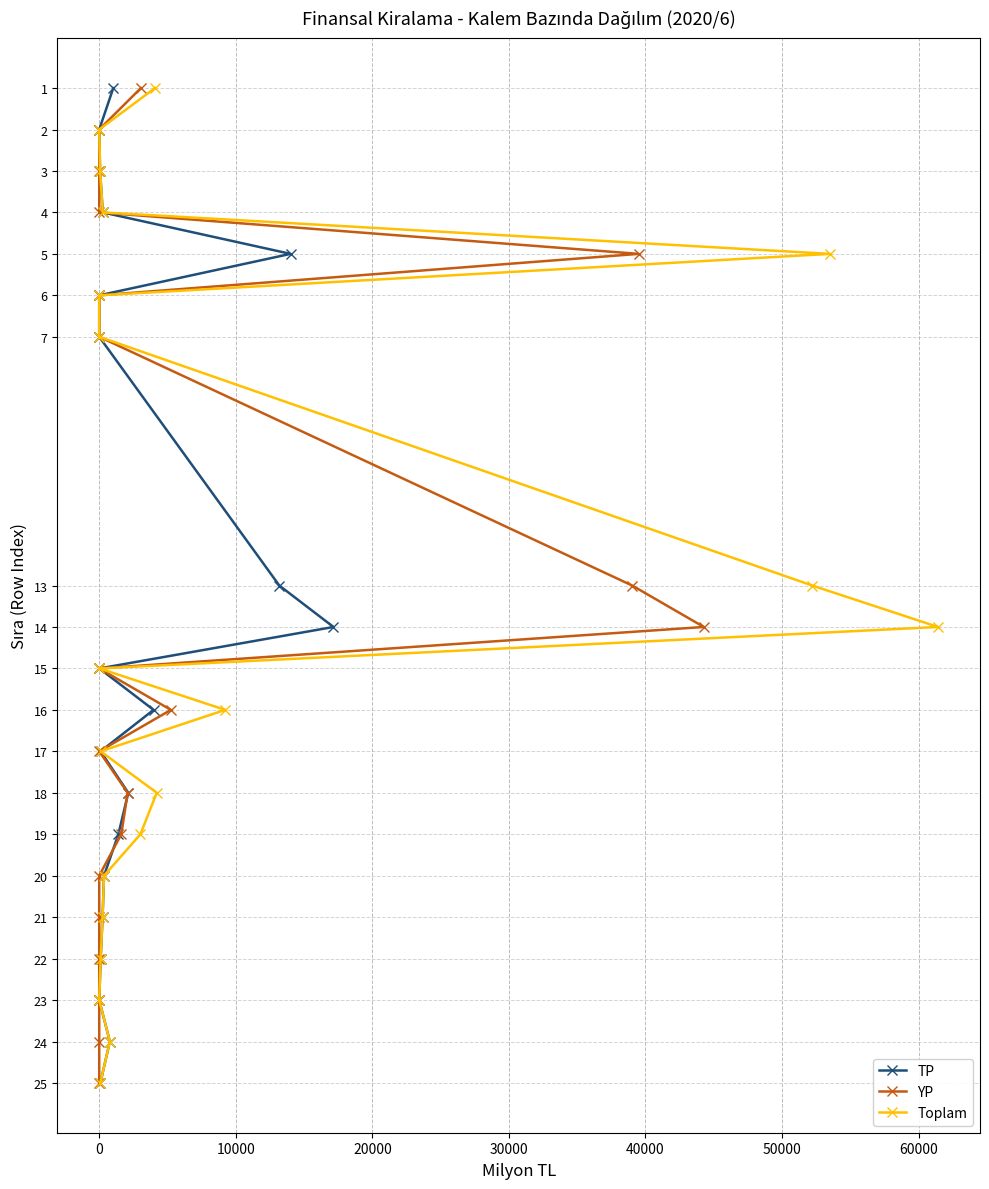

True or false: YP and TP cross at least once.

False